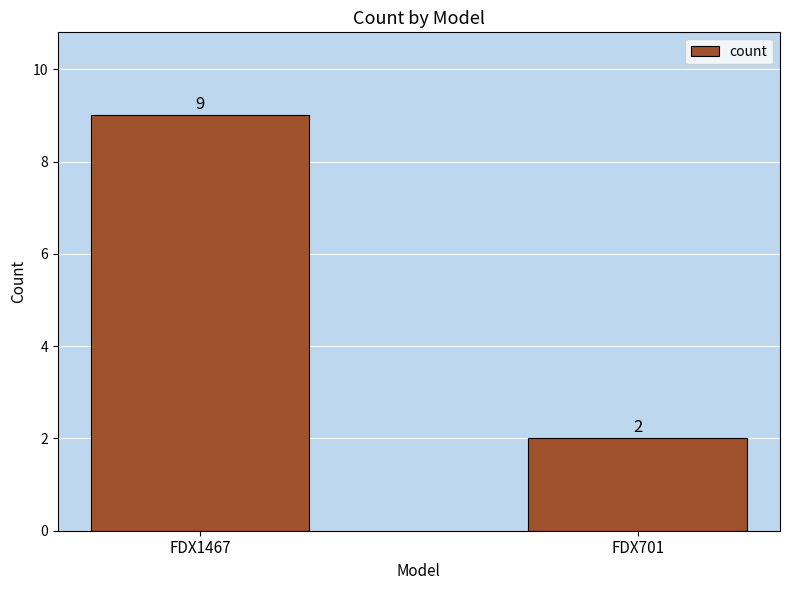

What is the change in value from FDX1467 to FDX701?

-7